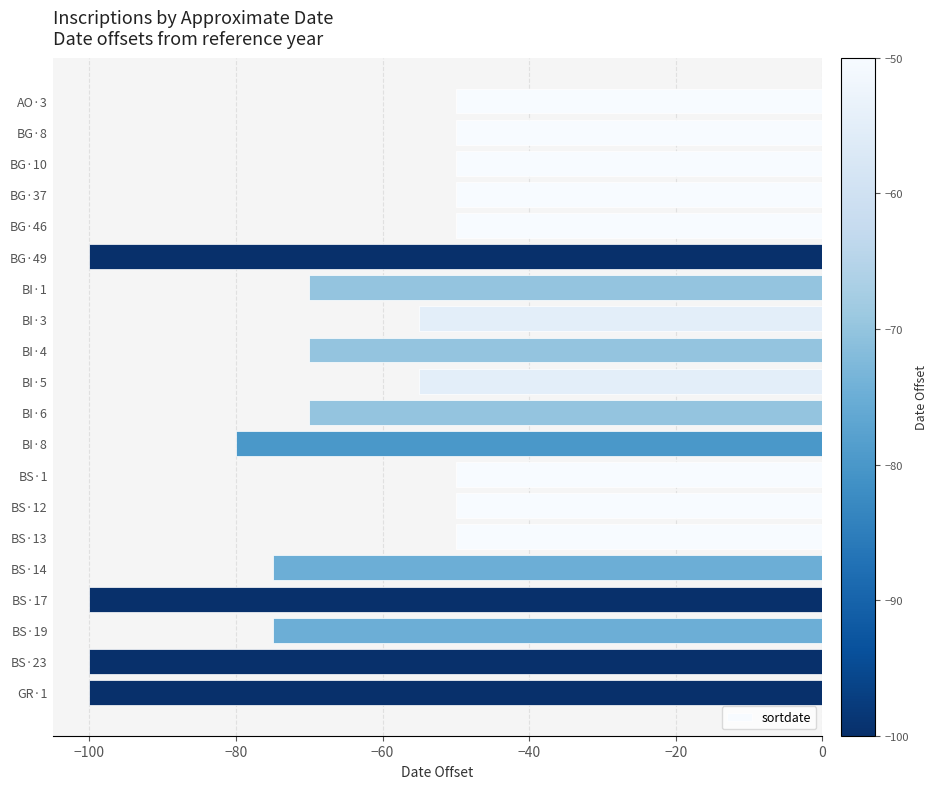

The chart shows a value of -50 at BS·12. True or false?

True